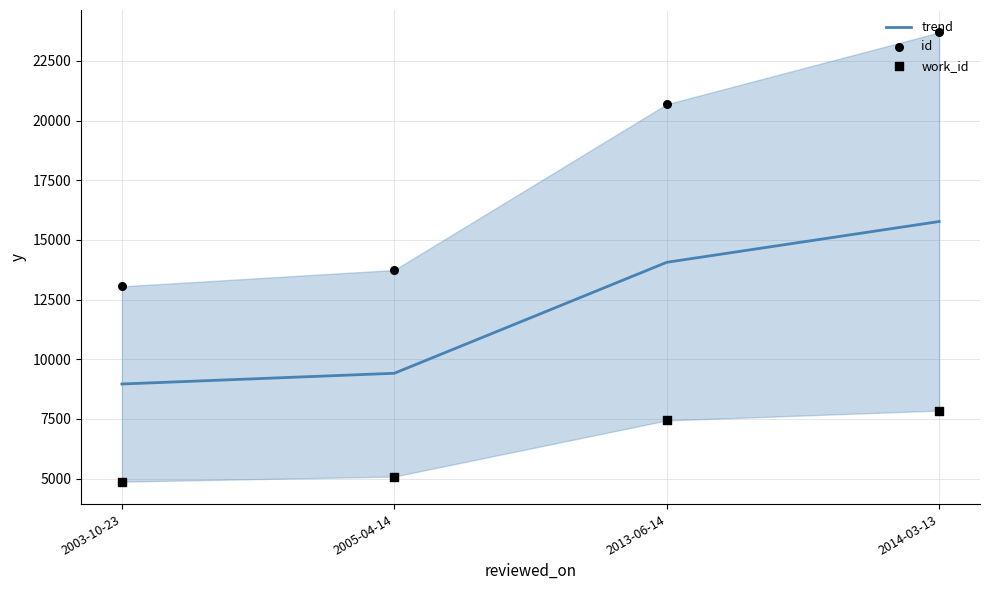

At how many categories does at least one series exceed 14003?

2